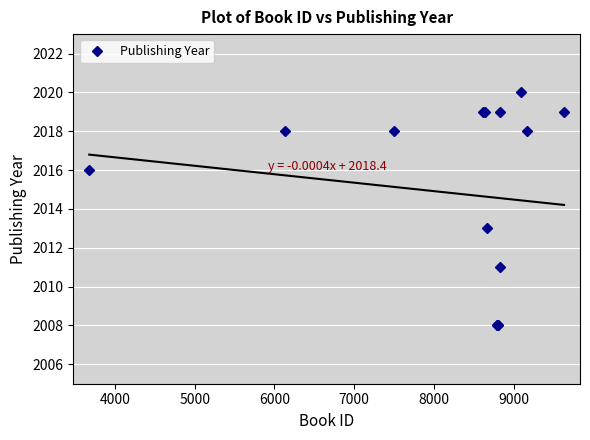

Does the chart display data point markers on the line(s)?

No